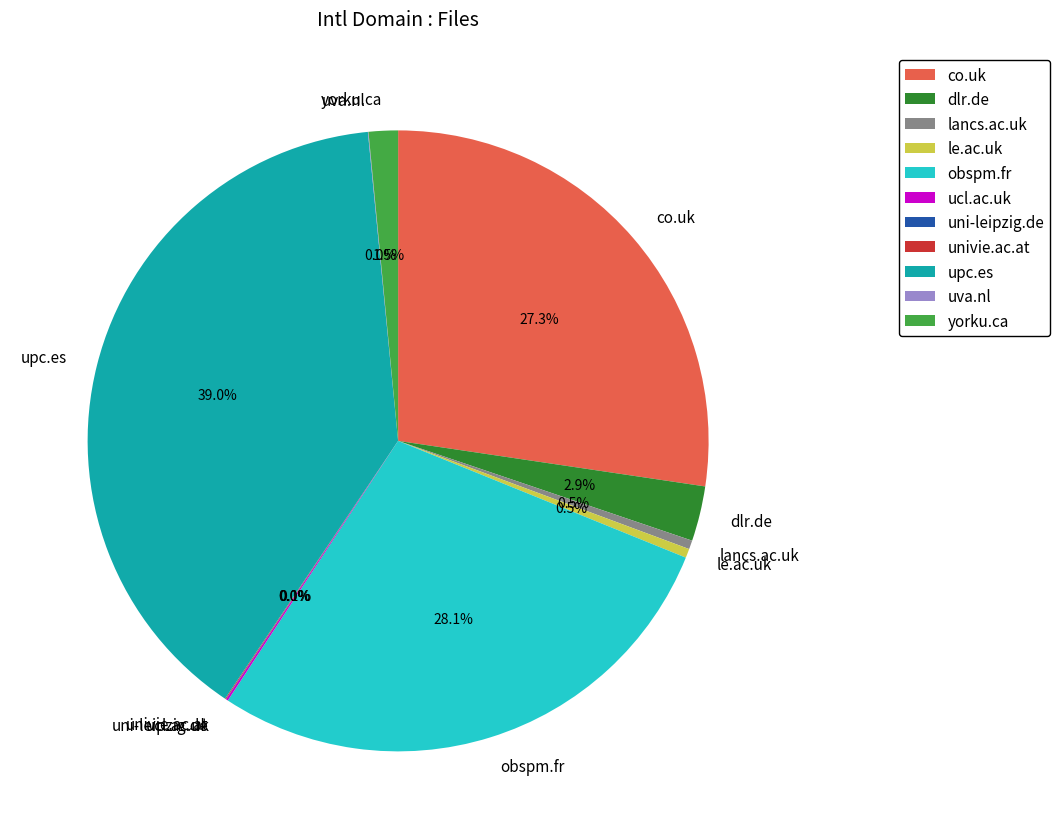

Does any single category account for the majority?

No